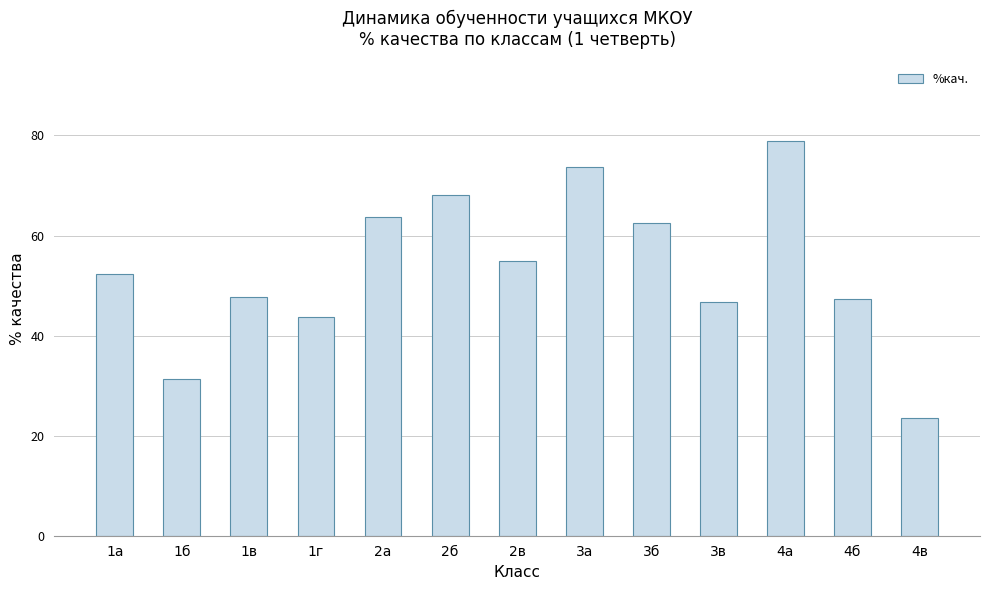

What is the ratio of the value at 1в to the value at 1б?

1.5